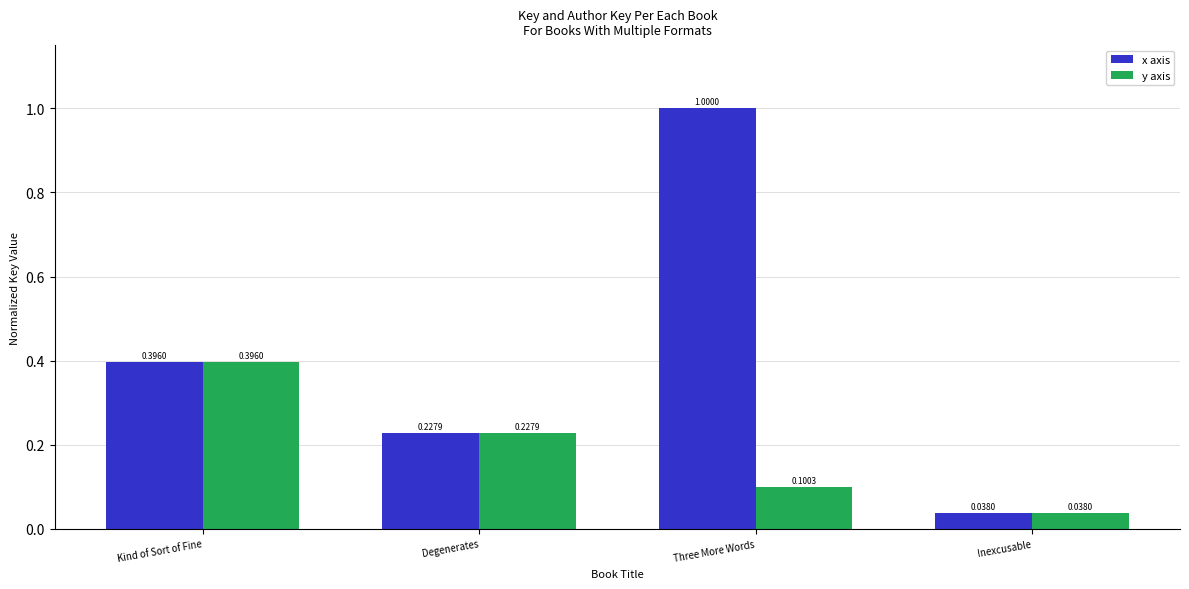

What are all the series names shown in the legend?

x axis, y axis